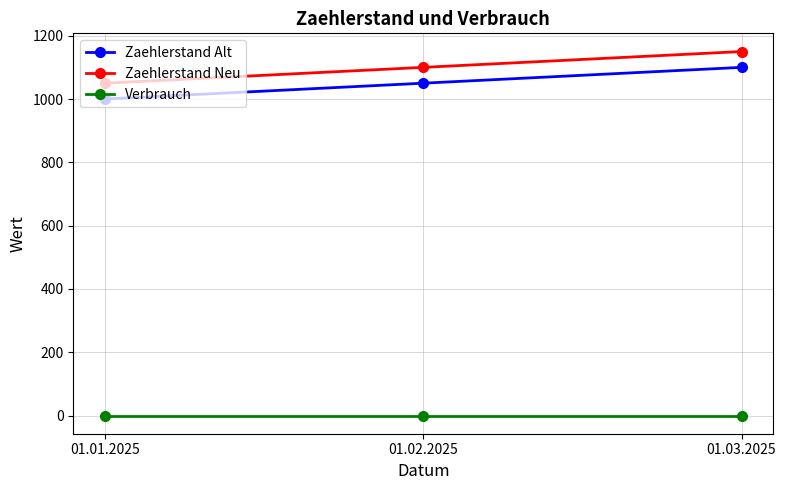

Is this an area chart (filled region under the line)?

No